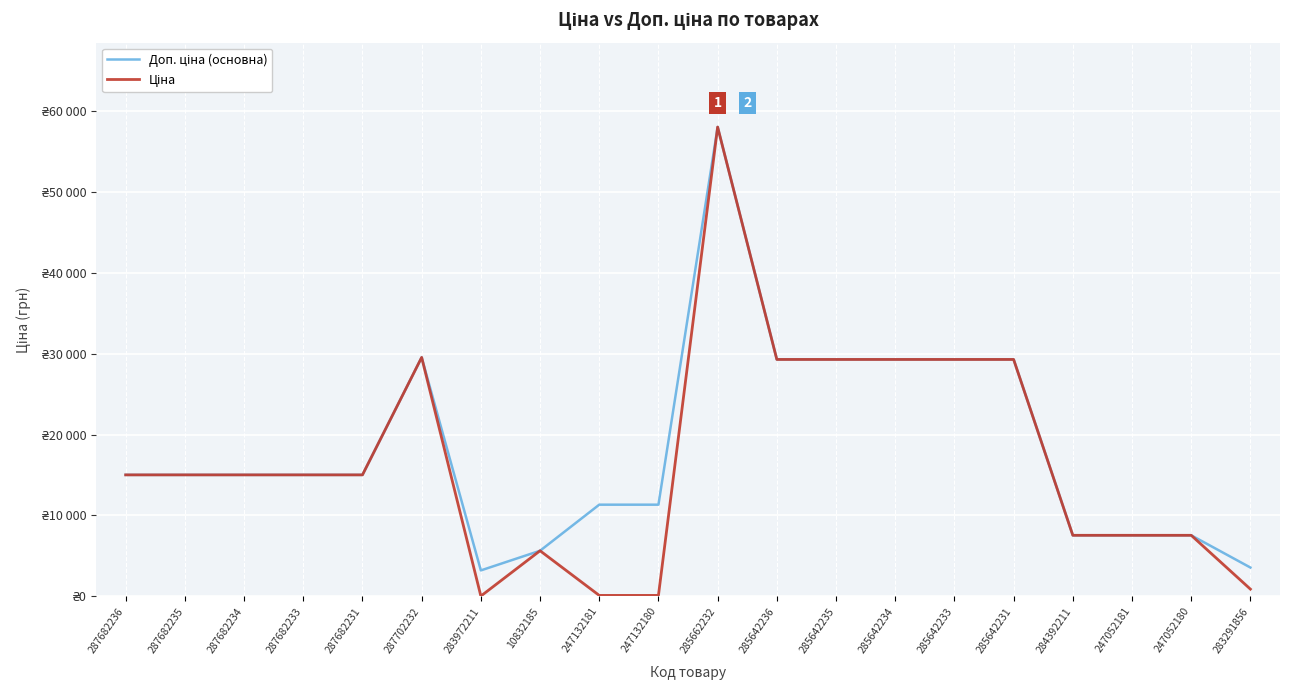

What is the difference between the highest and lowest values at 247132181?

11220.7